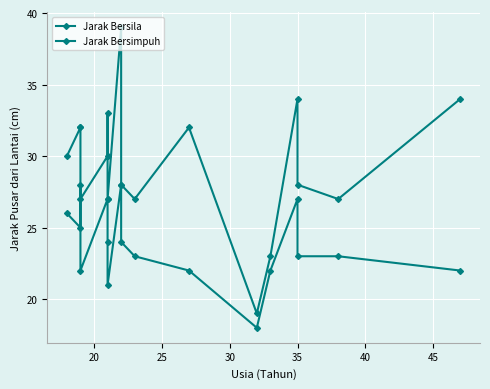

True or false: Jarak Bersila and Jarak Bersimpuh cross at least once.

False